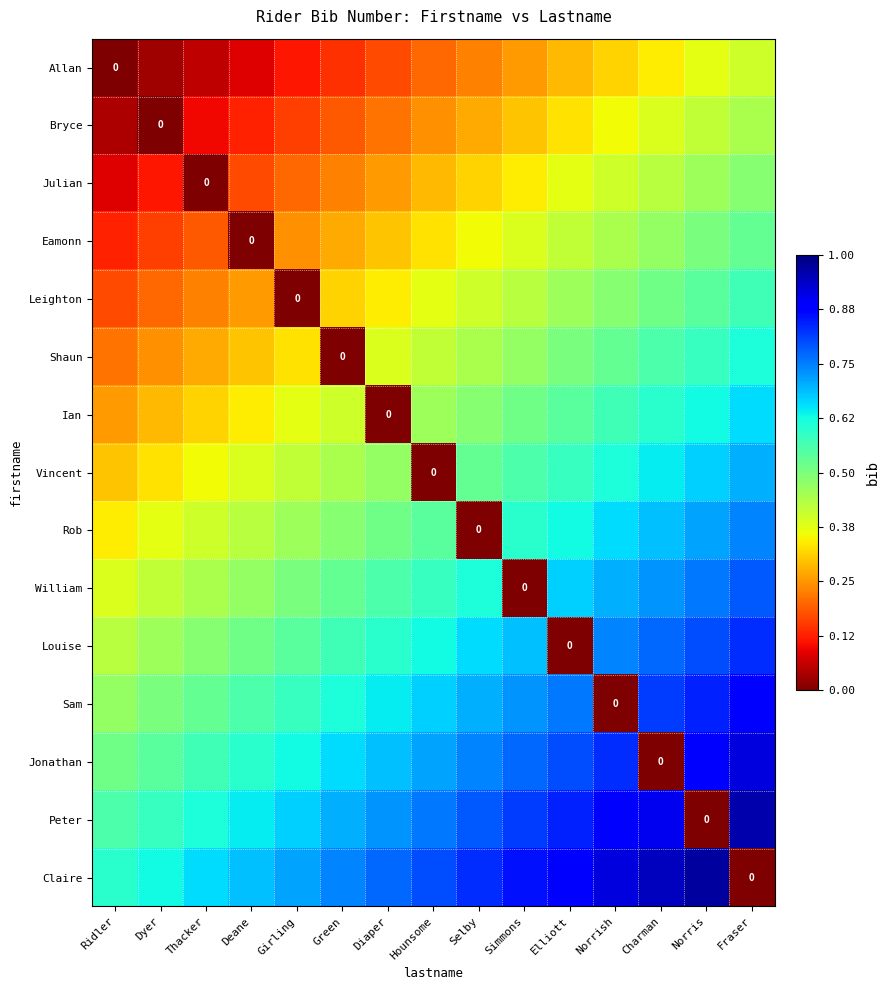

Which series has the largest range (max minus min)?

Claire